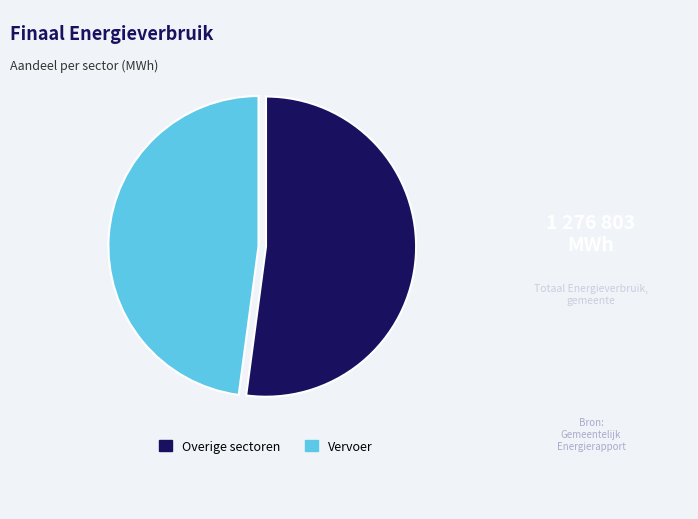

How many slices are in this pie chart?

2